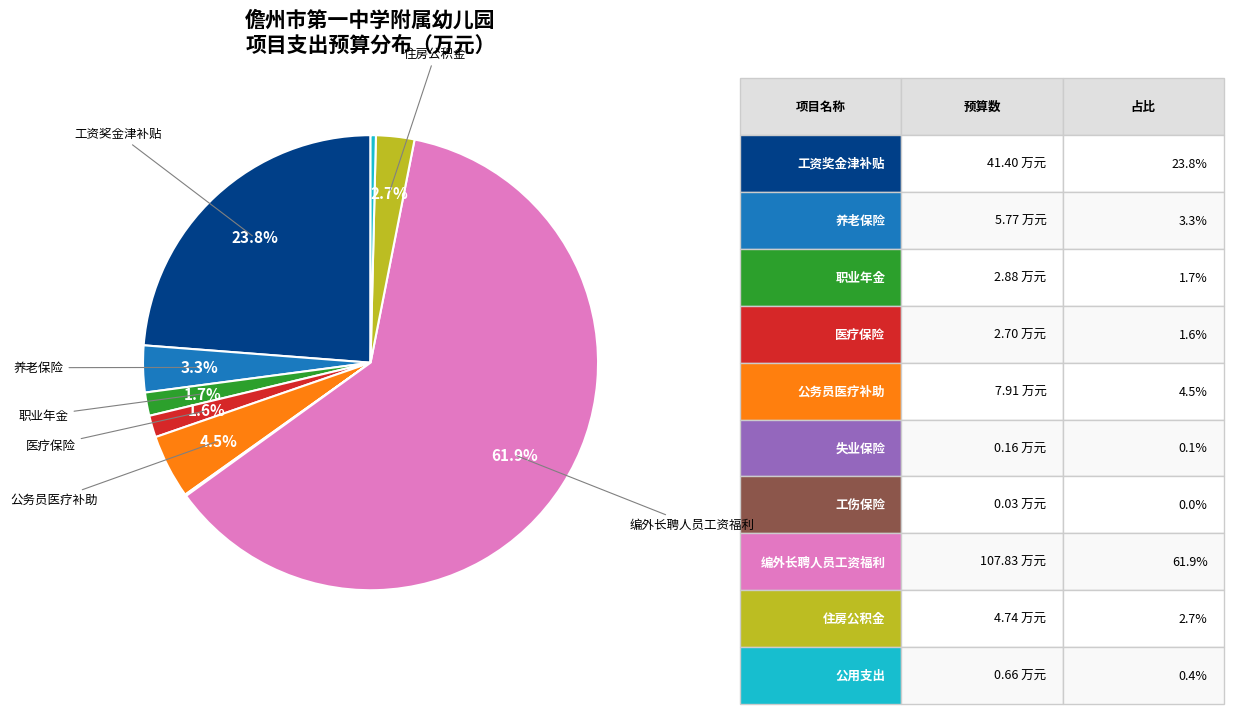

Is there a majority slice in this chart?

Yes